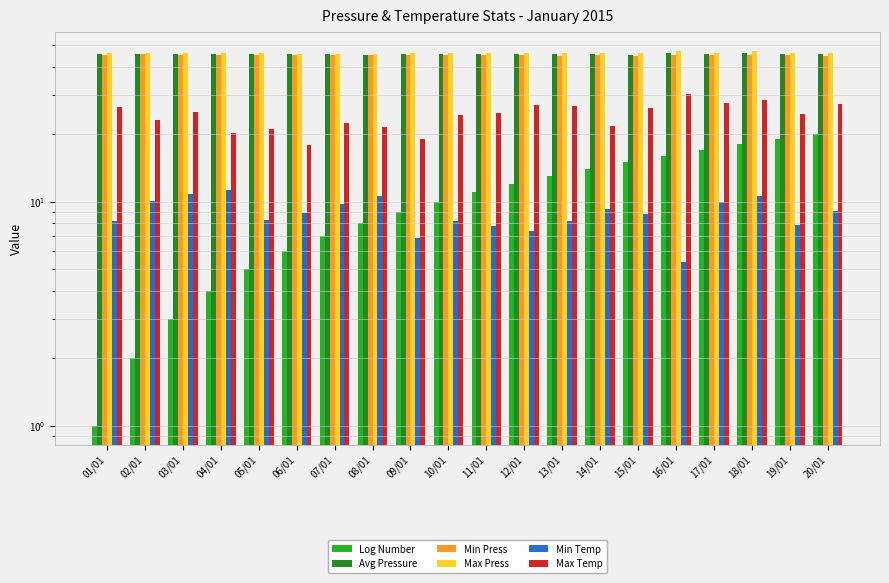

What is the total value across all series at 20/01?

192.0